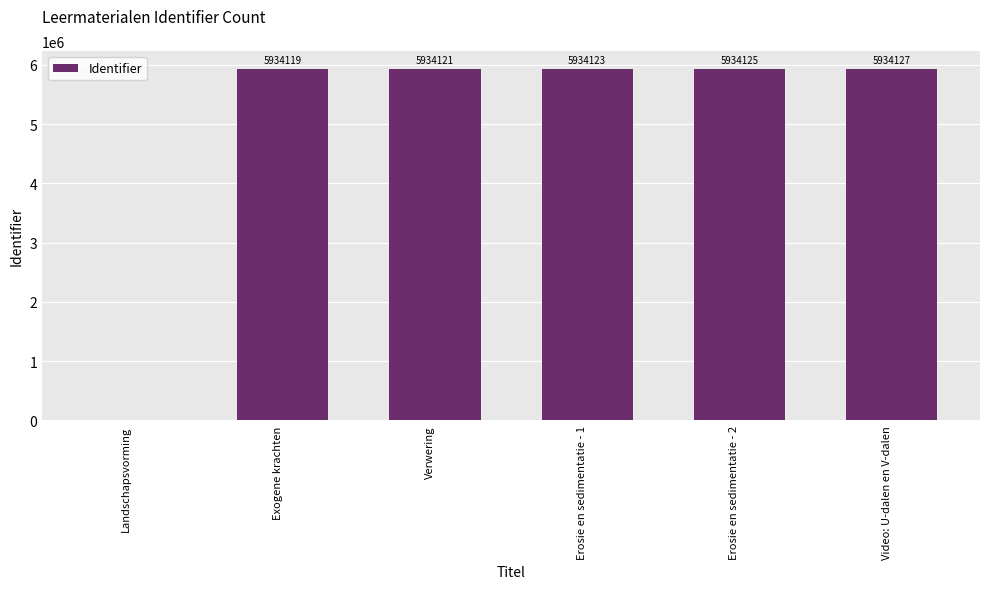

How many series are shown in this chart?

1